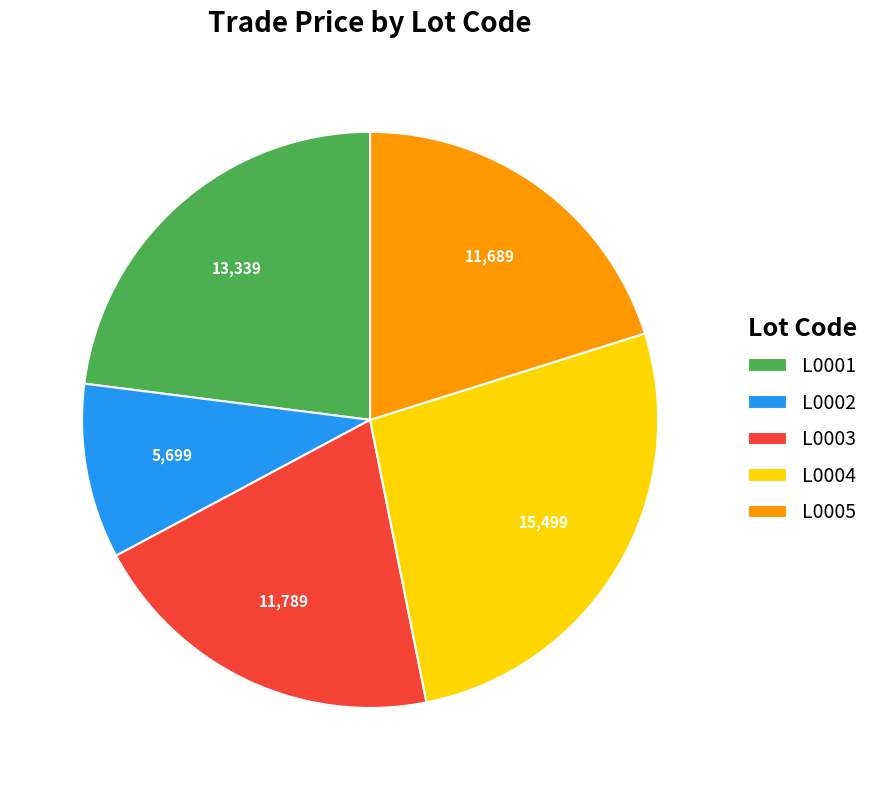

Do L0005 and L0003 together represent more than half of the pie?

No